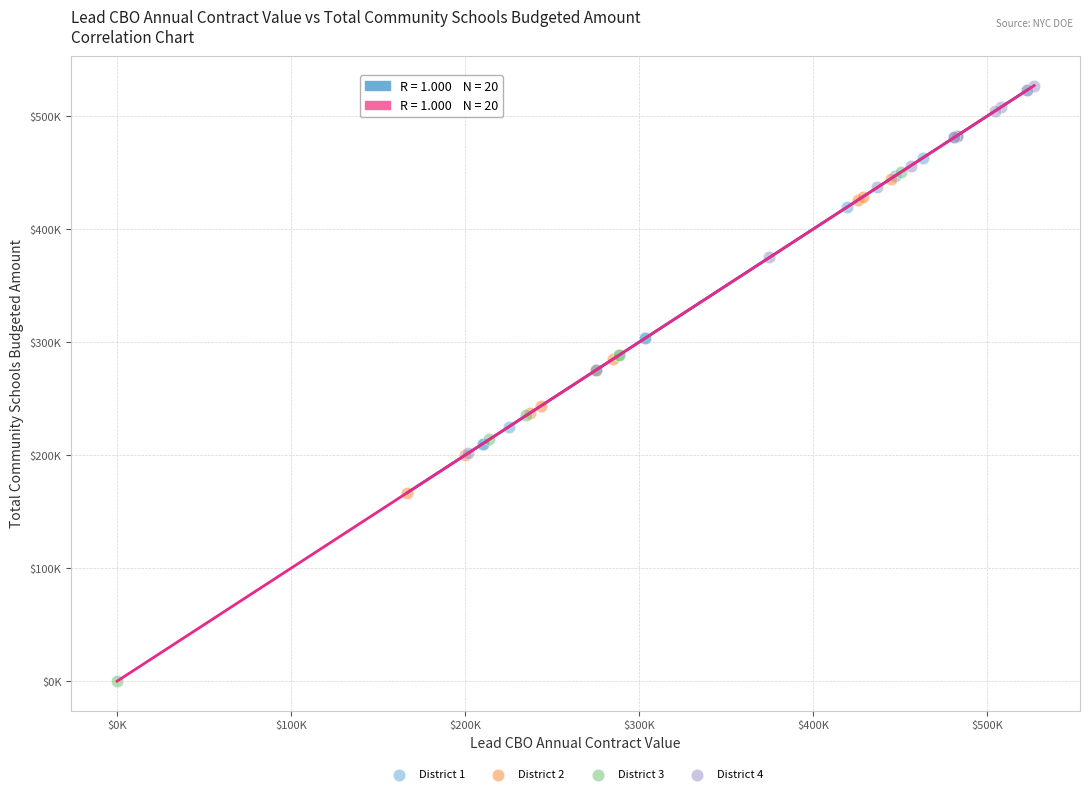

What are all the series names shown in the legend?

District 1, District 2, District 3, District 4